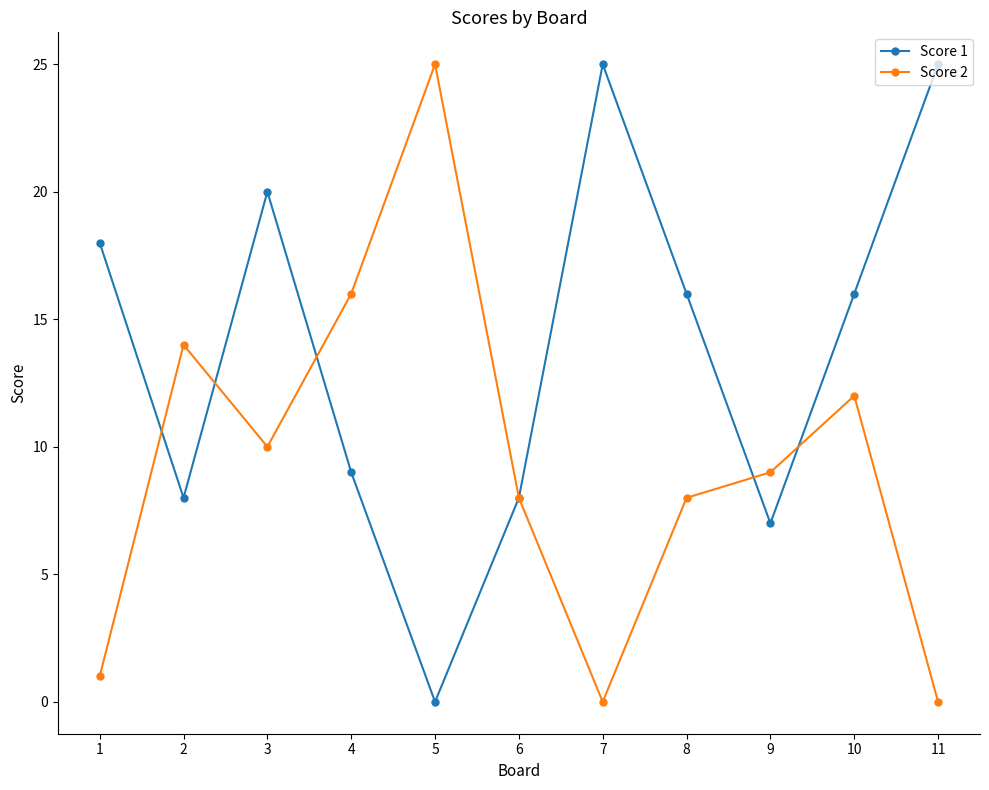

Which series changed the most between 9 and 11?

Score 1